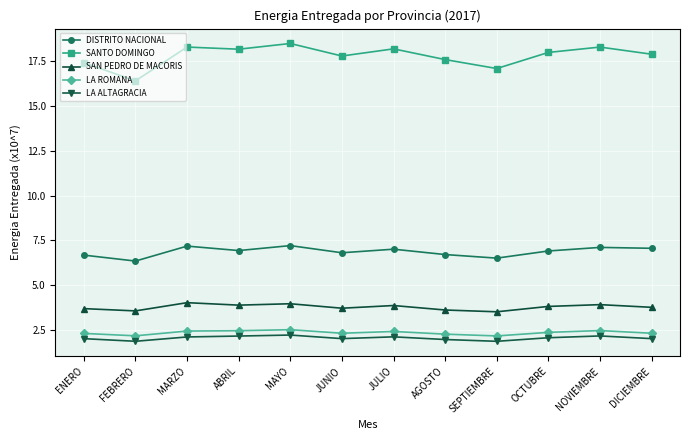

At how many categories does at least one series exceed 12?

12